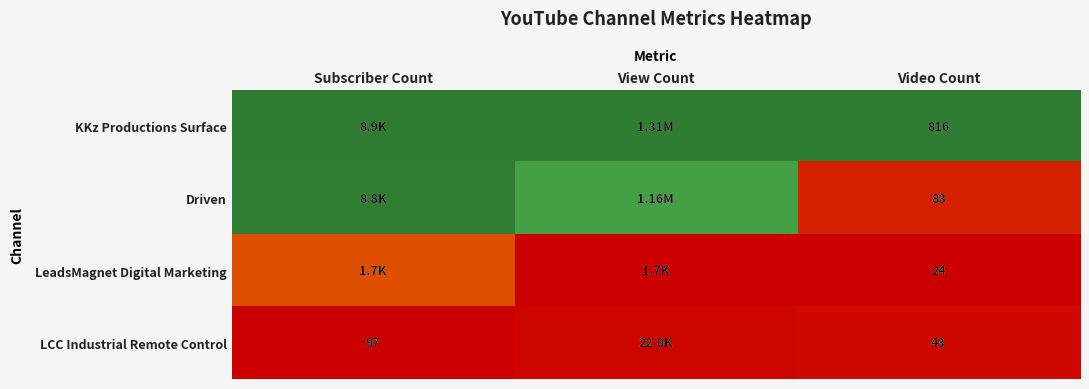

Between View Count and Subscriber Count, which is larger?

View Count